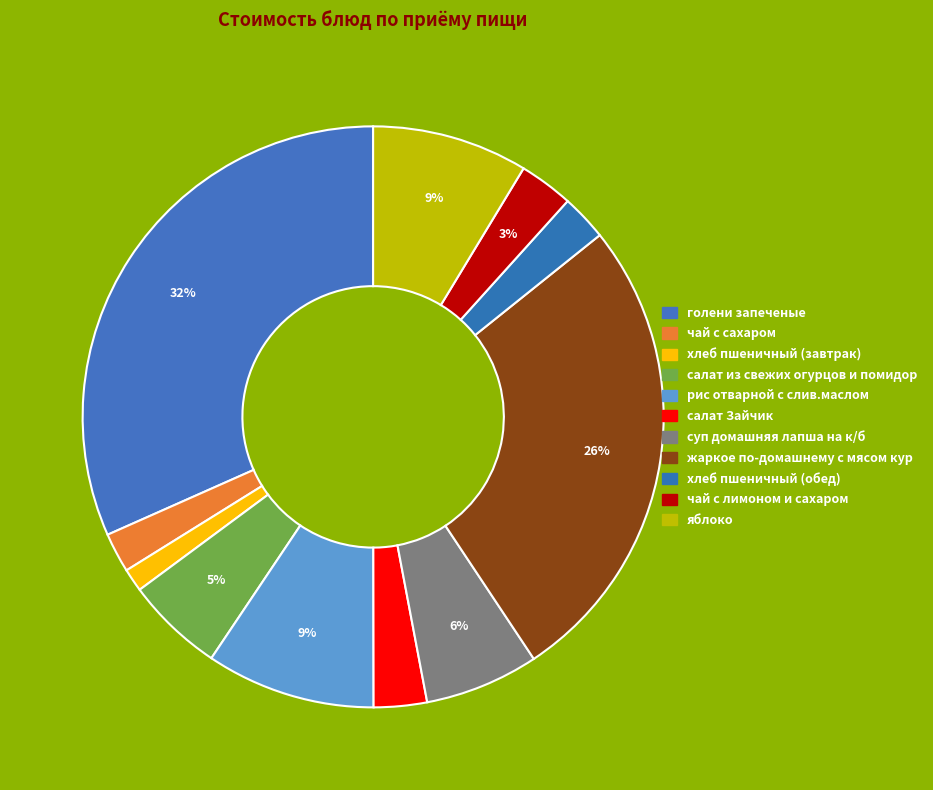

Combined, do яблоко and салат Зайчик account for over 50%?

No